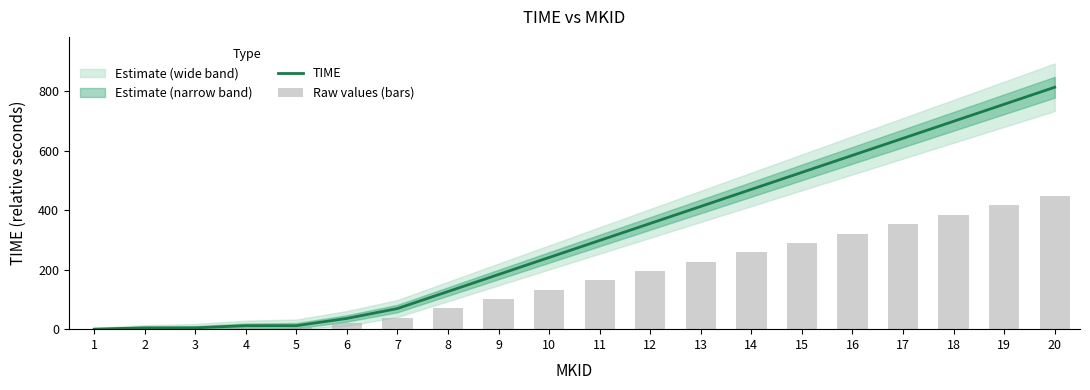

At which label does Raw values (bars) first exceed 164?

11